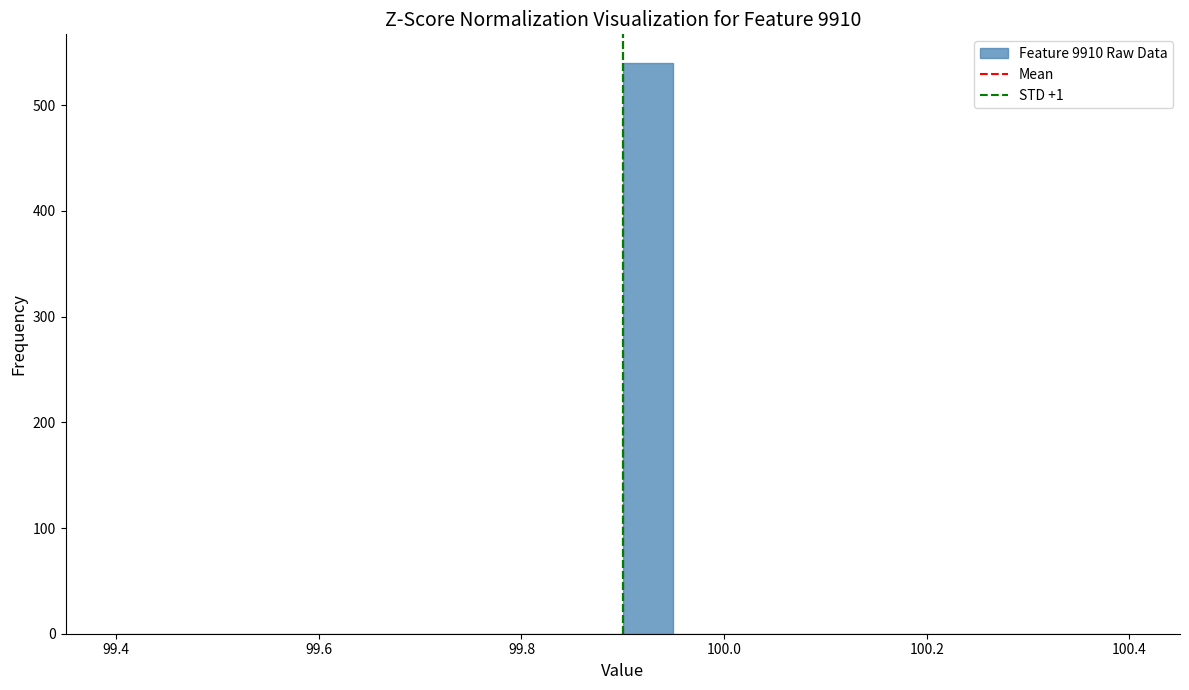

Read against the x-axis, roughly where is the centre of the tallest bar?

99.92